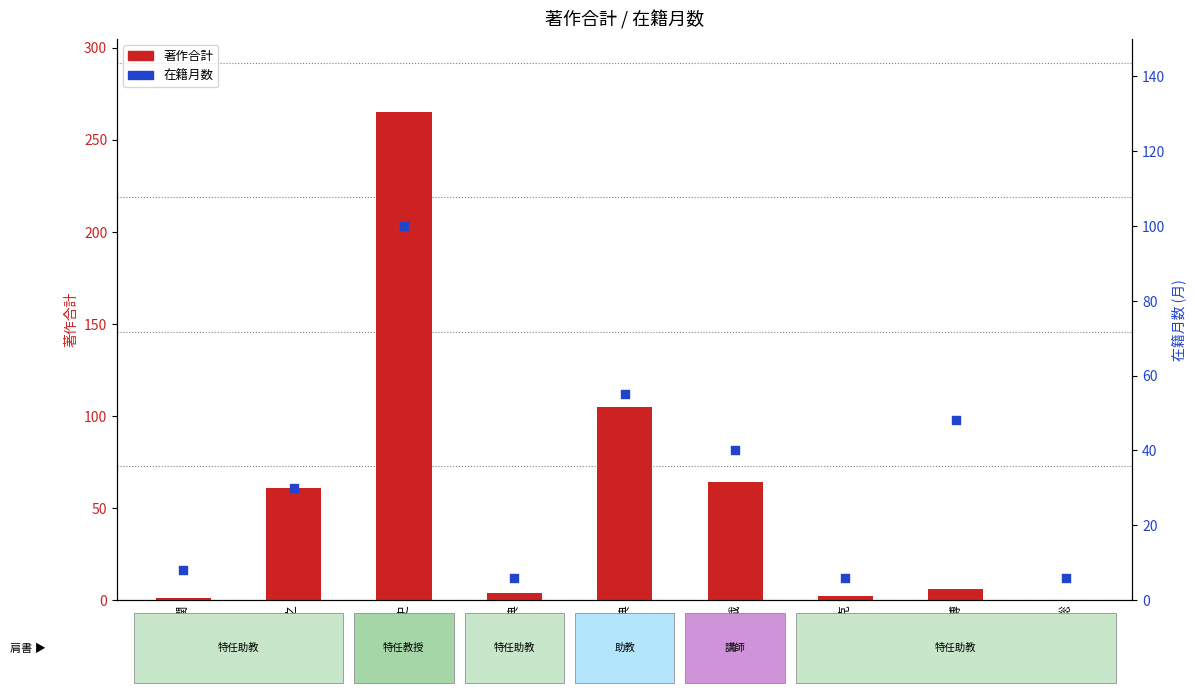

Which series reaches the minimum Y coordinate?

著作合計